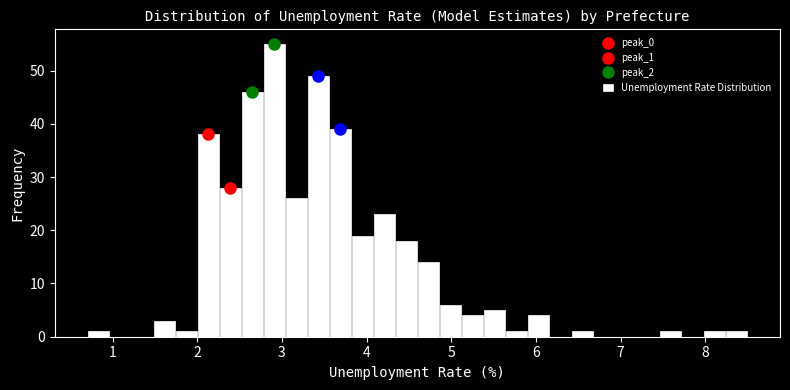

Read against the x-axis, roughly where is the centre of the tallest bar?

2.9